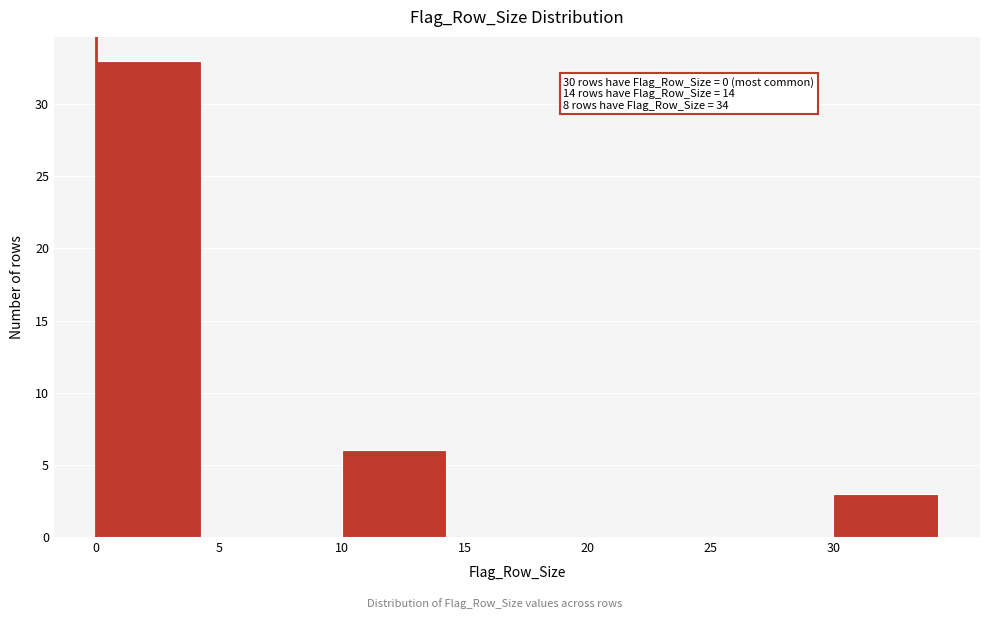

Which range on the x-axis has the tallest bar?

0 to 5